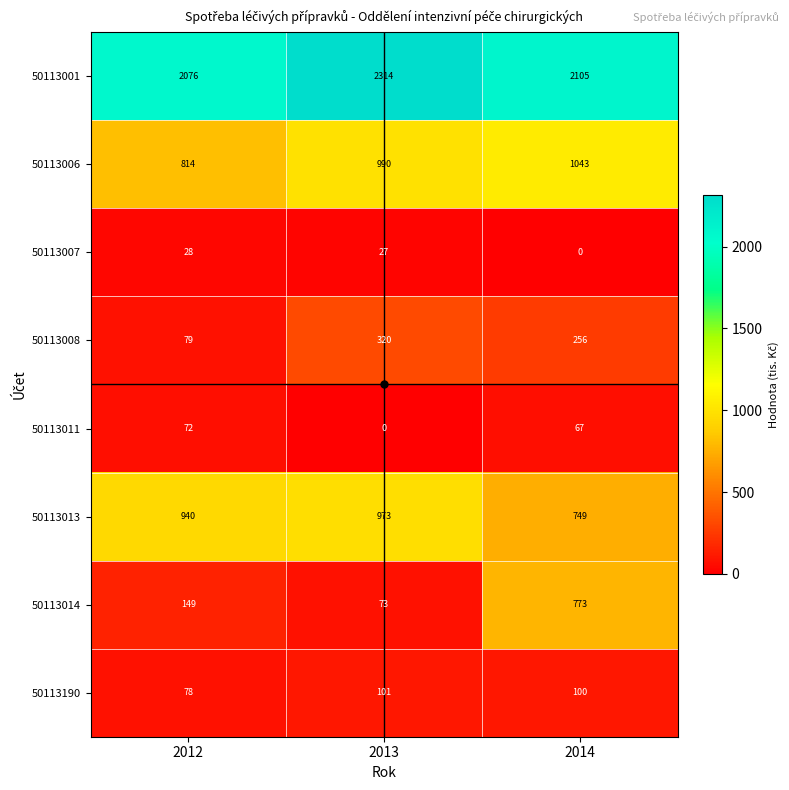

At which category is the sum across all series the highest?

2014